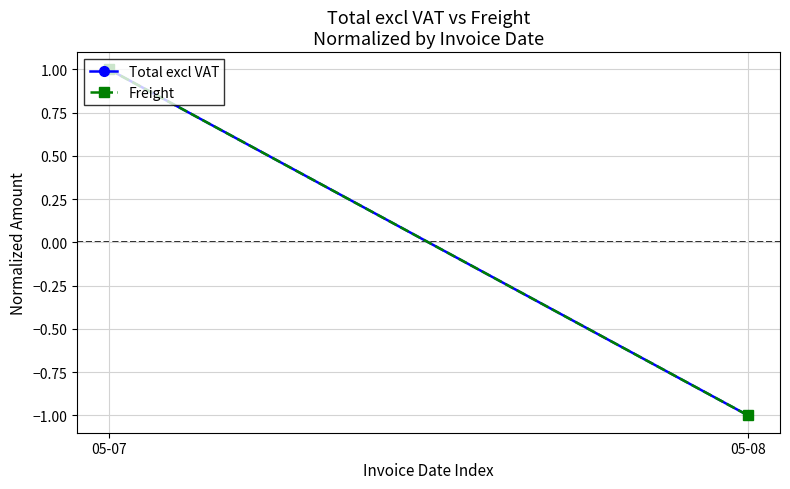

What is the difference between the Total excl VAT values at 05-08 and 05-07?

2